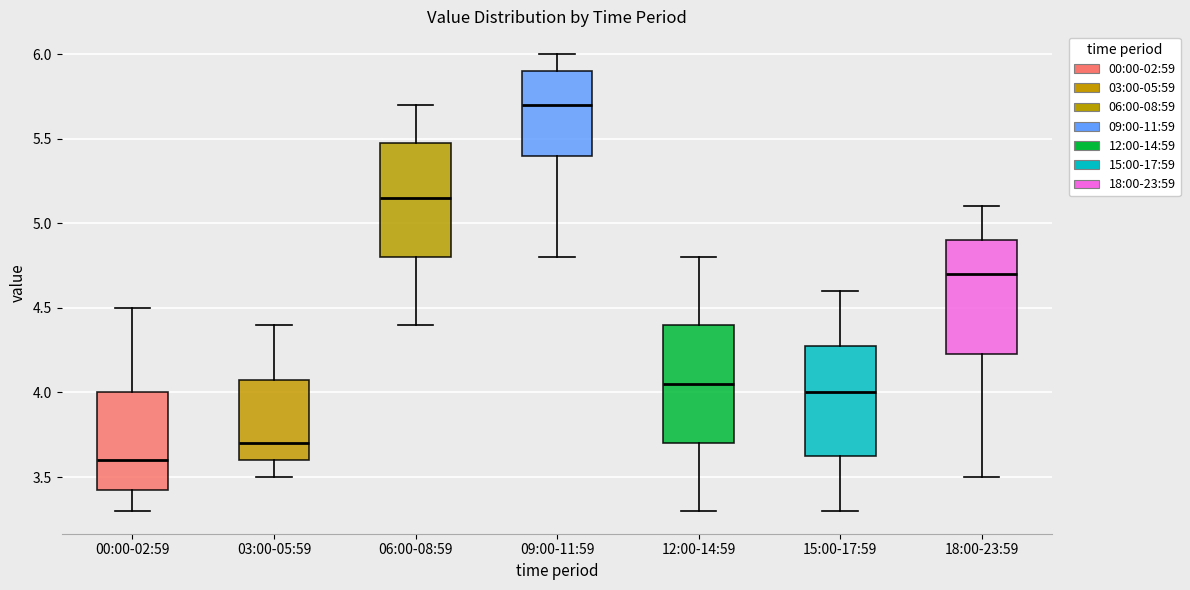

Where does the upper whisker of the box for 09:00-11:59 end on the y-axis? The values are not printed on the chart, so give them approximately, as read against the axis.

6.00